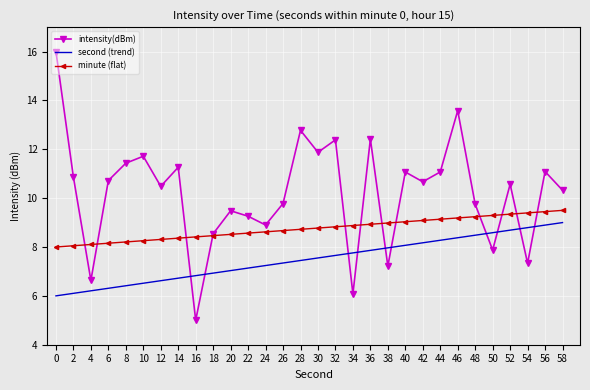

What is the lowest value of the minute (flat) series?

8.0